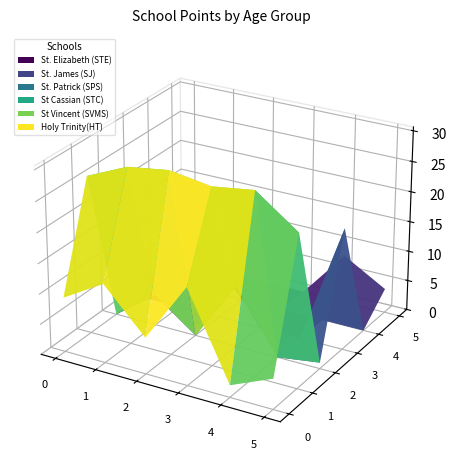

Reading left to right, what are all the values shown in this chart?

St. Elizabeth (STE): Girls 3-4=9	Boys 3-4=13	Girls 5-6=6	Boys 5-6=16	Girls 7-8=2	Boys 7-8=5
St. James (SJ): Girls 3-4=26	Boys 3-4=29	Girls 5-6=30	Boys 5-6=29	Girls 7-8=30	Boys 7-8=25
St. Patrick (SPS): Girls 3-4=0	Boys 3-4=5	Girls 5-6=0	Boys 5-6=10	Girls 7-8=0	Boys 7-8=1
St Cassian (STC): Girls 3-4=0	Boys 3-4=0	Girls 5-6=12	Boys 5-6=0	Girls 7-8=0	Boys 7-8=20
St Vincent (SVMS): Girls 3-4=6	Boys 3-4=8	Girls 5-6=0	Boys 5-6=0	Girls 7-8=0	Boys 7-8=0
Holy Trinity(HT): Girls 3-4=0	Boys 3-4=0	Girls 5-6=0	Boys 5-6=0	Girls 7-8=8	Boys 7-8=4